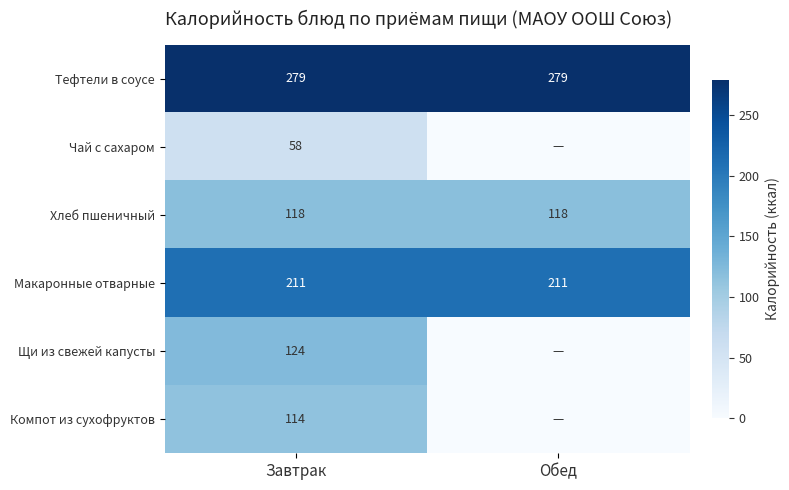

Is it true that Хлеб пшеничный equals 169 at Завтрак?

False